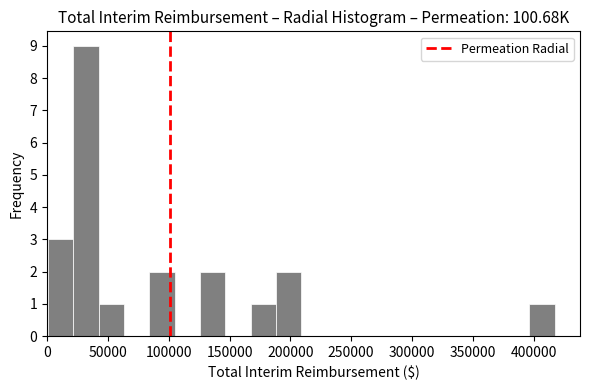

How tall is the bar that spans 0 to 20000 on the x-axis? Neither the bar edges nor the heights are printed on the chart, so give them approximately, as read against the axes.

3